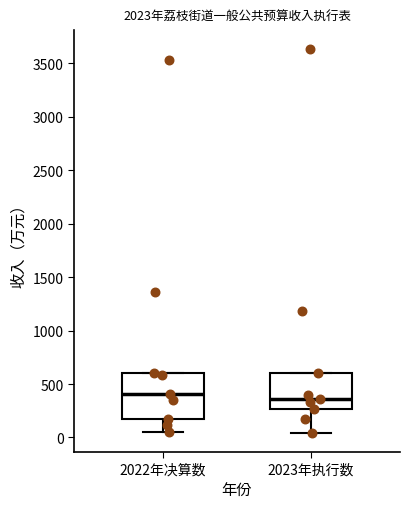

Which box is the tallest, from its lower edge to its upper edge?

2022年决算数